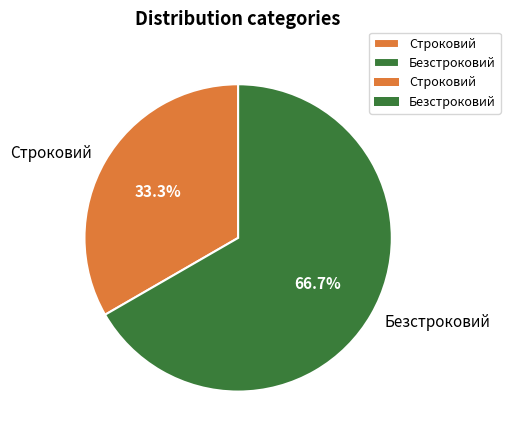

What is the majority slice?

Безстроковий